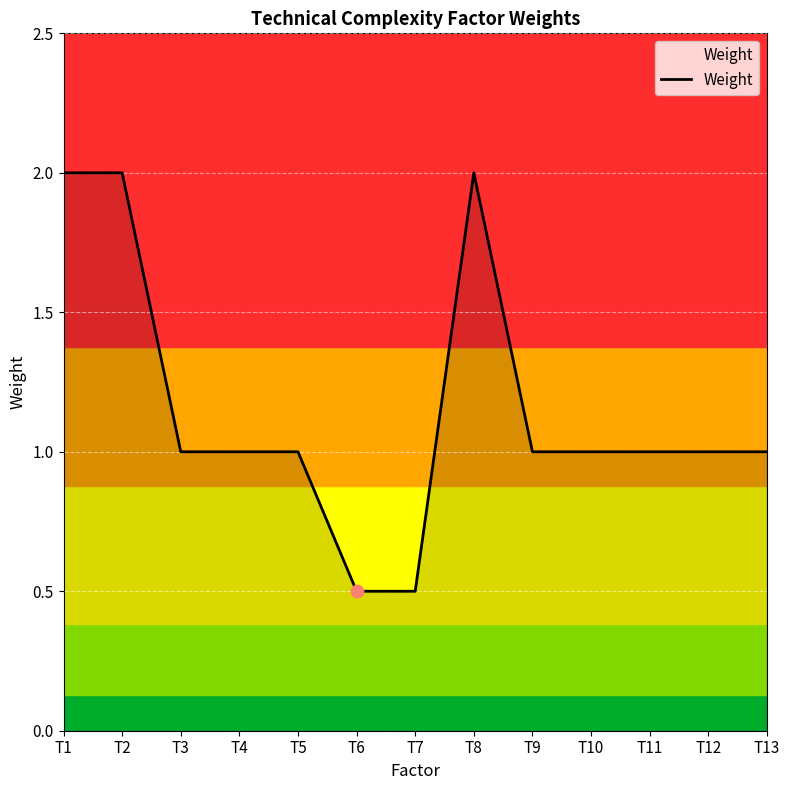

What is the ratio of the value at T12 to the value at T10?

1.0